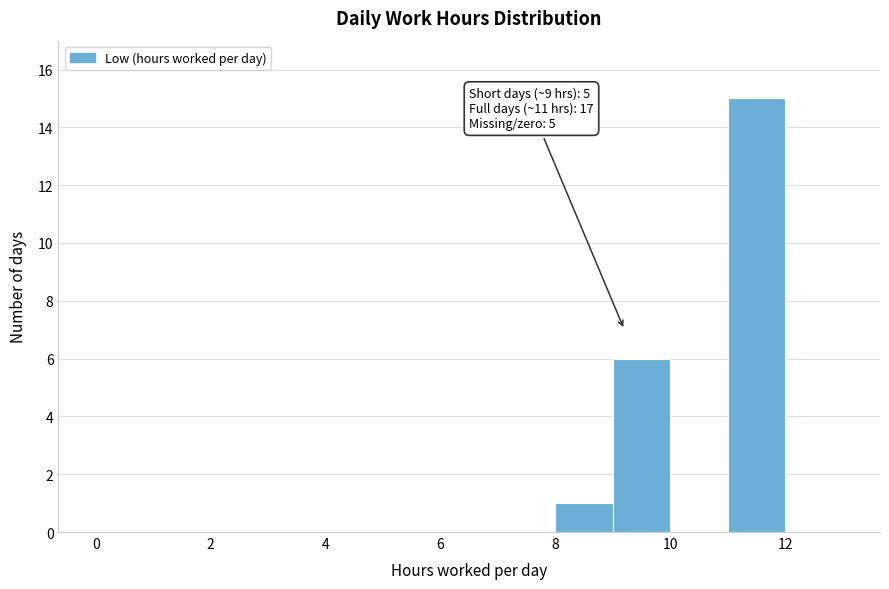

Over which range of the x-axis is the bar tallest?

11 to 12